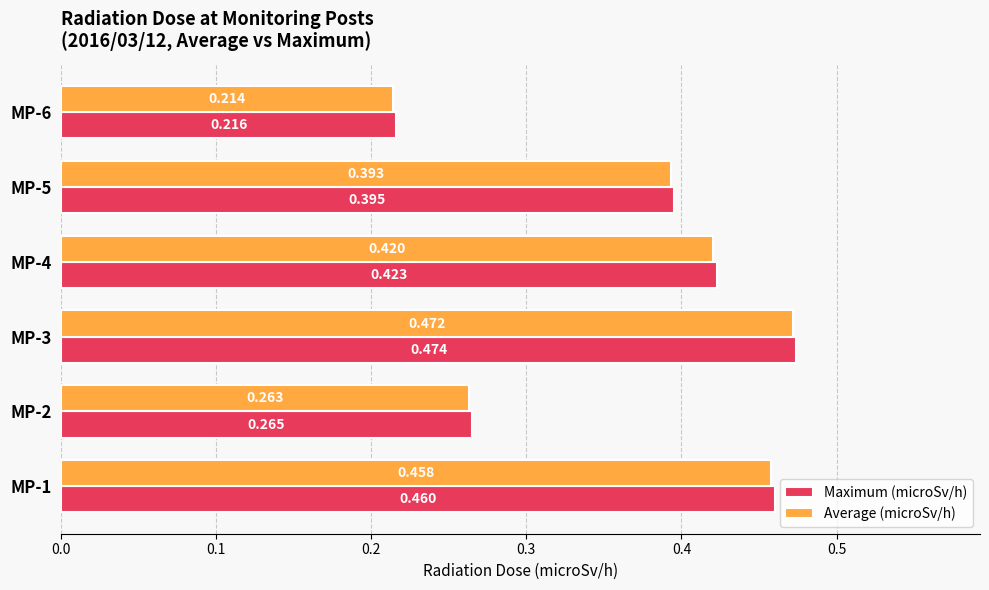

Which series changed the most between MP-3 and MP-4?

Average (microSv/h)